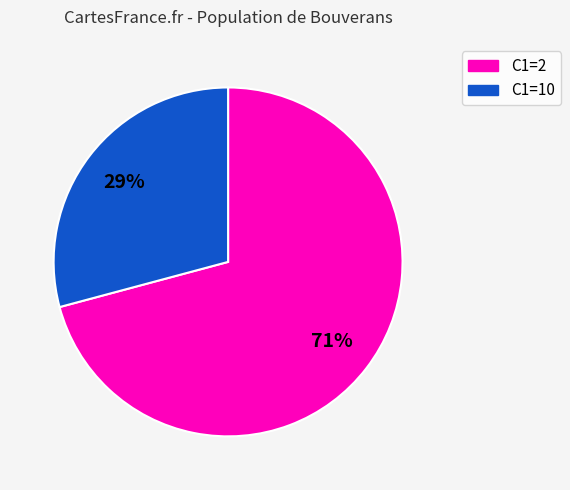

To the nearest percent, what is the difference between the largest and smallest slice percentages?

42%